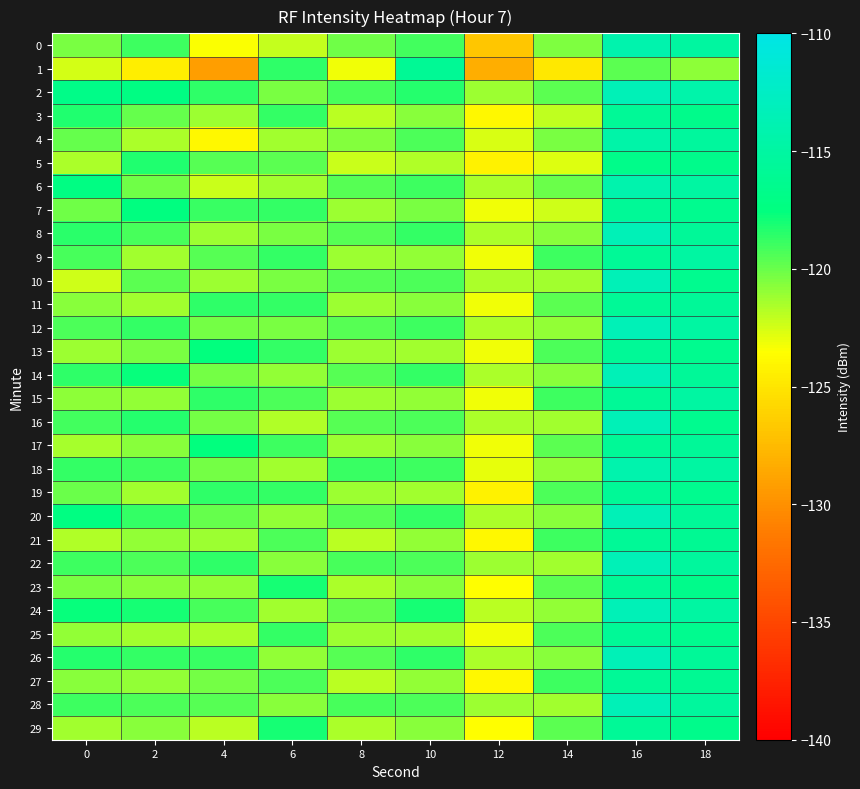

Reading left to right, what are all the values shown in this chart?

0: 0=-120.4	2=-118.9	4=-123.4	6=-122.1	8=-120.2	10=-119.1	12=-126.9	14=-120.5	16=-114.2	18=-115.0
1: 0=-122.5	2=-124.5	4=-129.2	6=-118.6	8=-123.2	10=-115.9	12=-128.3	14=-124.9	16=-119.7	18=-120.9
2: 0=-116.9	2=-117.2	4=-118.6	6=-120.3	8=-119.2	10=-118.3	12=-121.2	14=-119.7	16=-113.5	18=-114.3
3: 0=-118.2	2=-119.9	4=-121.2	6=-118.7	8=-121.9	10=-120.7	12=-123.9	14=-122.0	16=-115.8	18=-116.7
4: 0=-119.9	2=-121.5	4=-123.9	6=-121.3	8=-120.6	10=-119.3	12=-122.6	14=-120.3	16=-114.5	18=-115.3
5: 0=-121.5	2=-118.2	4=-119.6	6=-119.7	8=-122.2	10=-121.7	12=-124.2	14=-122.7	16=-116.8	18=-116.7
6: 0=-117.2	2=-120.1	4=-122.2	6=-121.3	8=-119.6	10=-119.0	12=-121.6	14=-120.0	16=-114.1	18=-115.0
7: 0=-120.1	2=-117.5	4=-118.9	6=-118.7	8=-121.2	10=-120.3	12=-123.2	14=-122.3	16=-115.8	18=-116.3
8: 0=-118.5	2=-119.2	4=-121.2	6=-120.3	8=-119.6	10=-118.7	12=-121.6	14=-120.7	16=-113.5	18=-115.7
9: 0=-119.2	2=-121.3	4=-119.6	6=-118.7	8=-121.2	10=-121.0	12=-123.2	14=-119.0	16=-115.8	18=-115.0
10: 0=-122.3	2=-119.7	4=-121.2	6=-120.3	8=-119.6	10=-119.3	12=-121.6	14=-121.3	16=-113.5	18=-116.3
11: 0=-120.7	2=-121.3	4=-118.6	6=-118.7	8=-121.2	10=-120.7	12=-123.2	14=-119.7	16=-115.8	18=-115.7
12: 0=-119.3	2=-118.7	4=-120.2	6=-120.3	8=-119.6	10=-119.0	12=-121.6	14=-121.0	16=-113.5	18=-115.0
13: 0=-121.2	2=-120.3	4=-117.6	6=-118.7	8=-121.2	10=-121.3	12=-123.2	14=-119.3	16=-115.8	18=-116.3
14: 0=-118.6	2=-117.7	4=-120.2	6=-121.0	8=-119.6	10=-118.7	12=-121.6	14=-120.7	16=-113.5	18=-115.7
15: 0=-120.9	2=-121.0	4=-118.6	6=-119.3	8=-121.2	10=-121.0	12=-123.2	14=-119.0	16=-115.8	18=-115.0
16: 0=-119.1	2=-118.3	4=-120.2	6=-121.7	8=-119.6	10=-119.3	12=-121.6	14=-121.3	16=-113.5	18=-116.3
17: 0=-121.5	2=-120.7	4=-117.6	6=-119.0	8=-121.2	10=-120.7	12=-123.2	14=-119.7	16=-115.8	18=-115.7
18: 0=-118.8	2=-119.0	4=-120.2	6=-121.3	8=-118.9	10=-119.0	12=-122.9	14=-121.0	16=-114.1	18=-115.0
19: 0=-120.0	2=-121.3	4=-118.6	6=-118.7	8=-121.2	10=-121.3	12=-124.2	14=-119.3	16=-115.8	18=-116.3
20: 0=-117.3	2=-118.7	4=-119.9	6=-121.0	8=-119.6	10=-118.7	12=-121.6	14=-120.7	16=-113.5	18=-115.7
21: 0=-121.7	2=-121.0	4=-121.2	6=-119.3	8=-121.9	10=-121.0	12=-123.9	14=-119.0	16=-115.8	18=-116.0
22: 0=-119.0	2=-119.3	4=-118.6	6=-120.7	8=-119.2	10=-119.3	12=-121.2	14=-121.3	16=-113.5	18=-115.3
23: 0=-120.3	2=-120.7	4=-120.9	6=-118.0	8=-121.6	10=-120.7	12=-123.6	14=-119.7	16=-115.8	18=-116.7
24: 0=-117.7	2=-118.0	4=-119.2	6=-121.3	8=-119.9	10=-118.0	12=-121.9	14=-121.0	16=-113.5	18=-115.0
25: 0=-121.0	2=-121.3	4=-121.6	6=-118.7	8=-121.2	10=-121.3	12=-123.2	14=-119.3	16=-115.8	18=-116.3
26: 0=-118.3	2=-118.7	4=-118.9	6=-121.0	8=-119.6	10=-118.7	12=-121.6	14=-120.7	16=-113.5	18=-115.7
27: 0=-120.7	2=-121.0	4=-120.2	6=-119.3	8=-121.9	10=-121.0	12=-123.9	14=-119.0	16=-115.8	18=-116.0
28: 0=-119.0	2=-119.3	4=-119.6	6=-120.7	8=-119.2	10=-119.3	12=-121.2	14=-121.3	16=-113.5	18=-115.3
29: 0=-121.3	2=-120.7	4=-121.9	6=-118.0	8=-121.6	10=-120.7	12=-123.6	14=-119.7	16=-115.8	18=-116.7